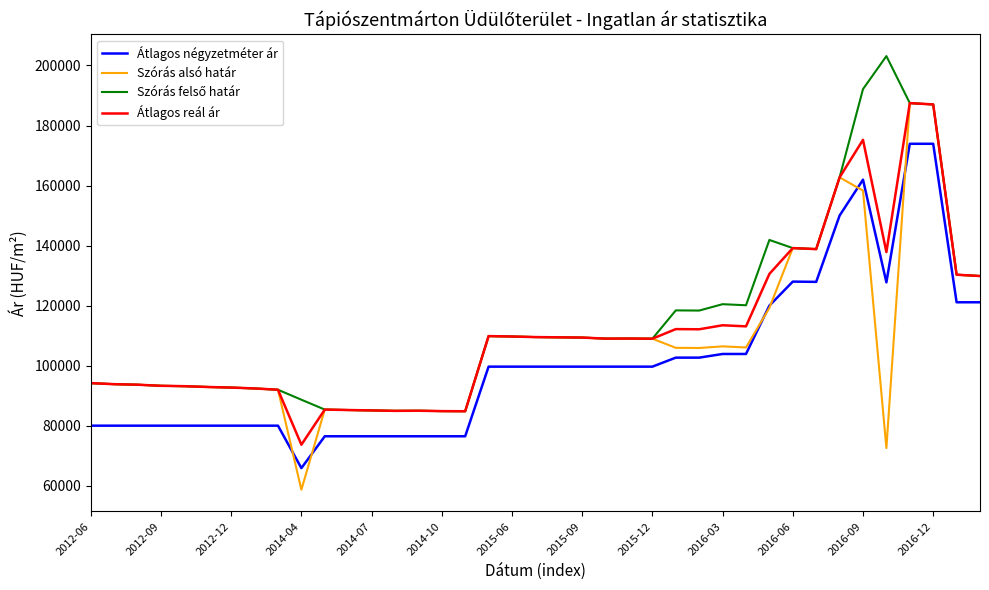

What is the minimum value shown in the chart?

58661